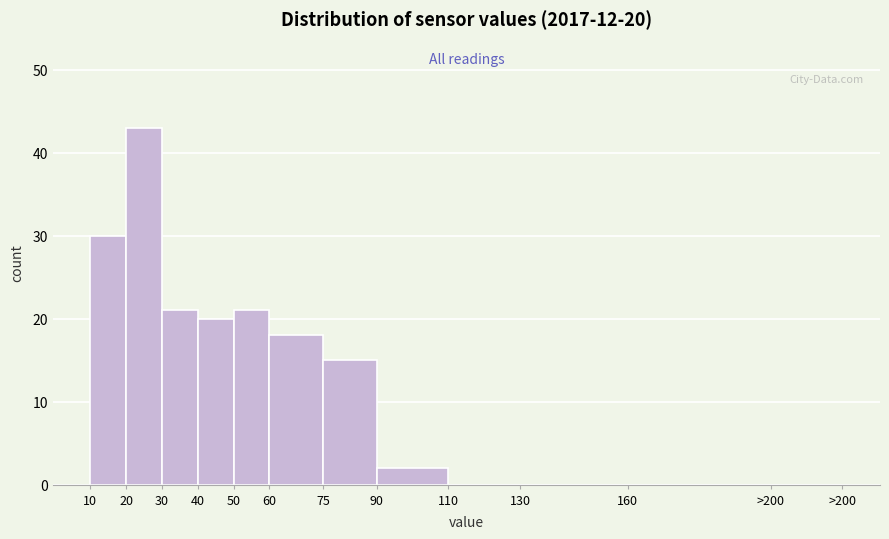

Reading left to right, extract all data points from this chart.

10=30	20=43	30=21	40=20	50=21	60=18	75=15	90=2	110=0	130=0	160=0	>200=0